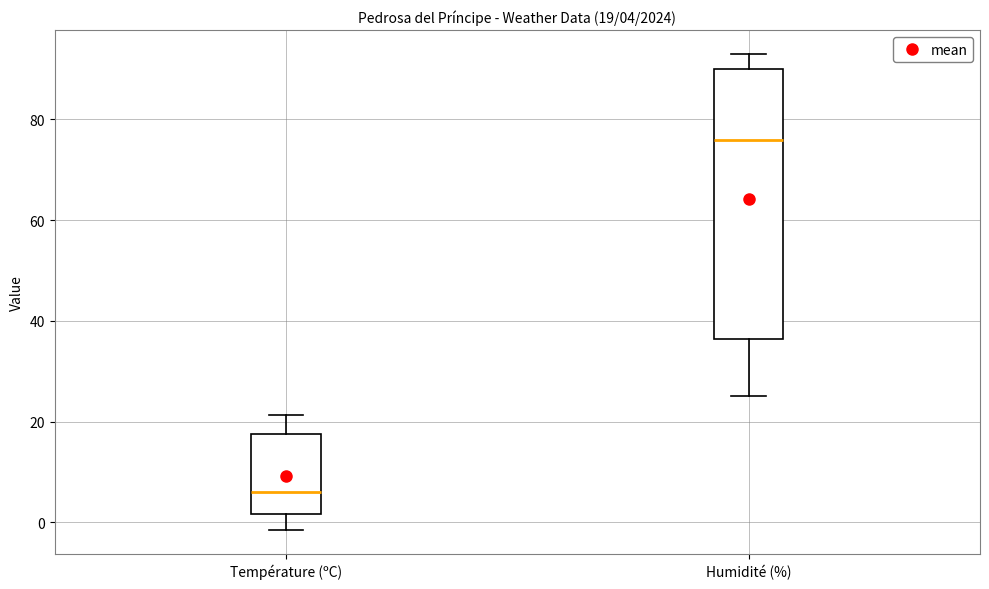

Which box has the lowest median line?

Température (ºC)